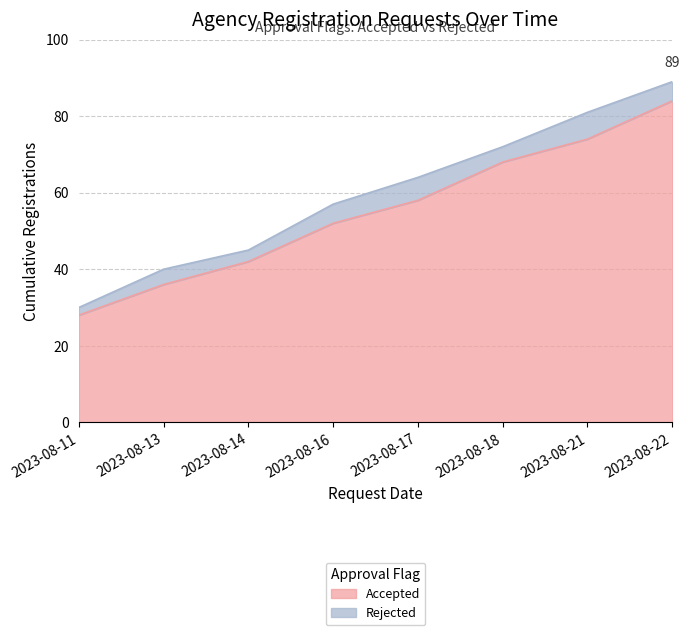

What is the average value?

55